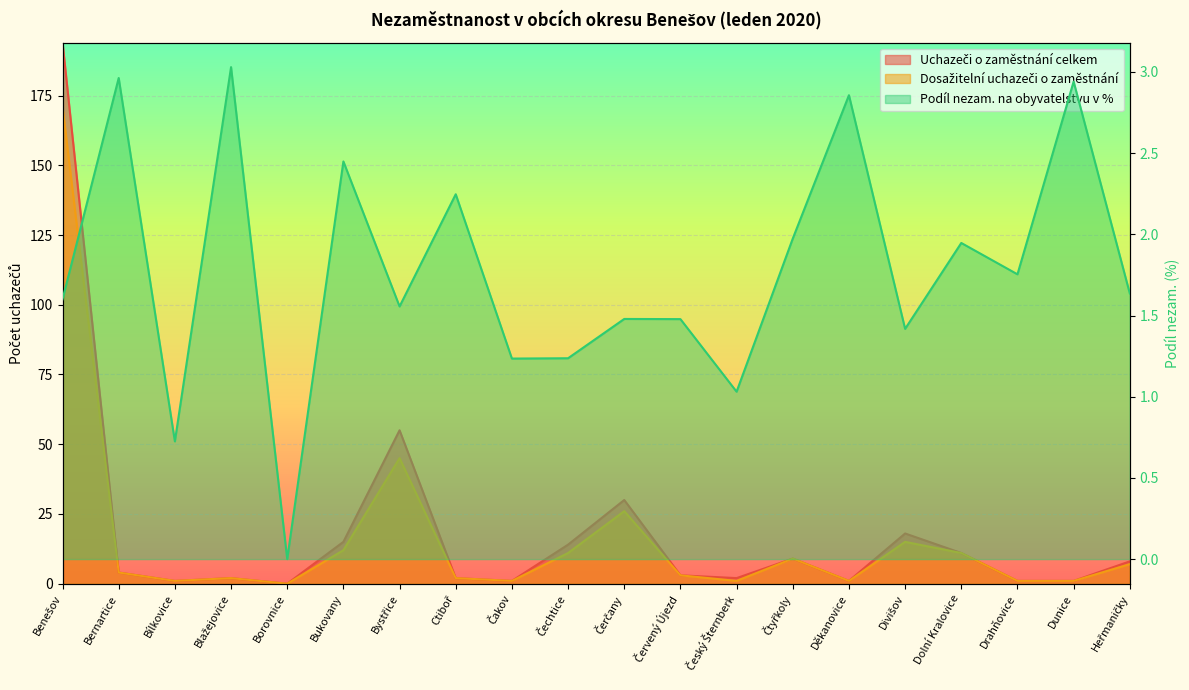

What is the greatest value displayed?

194.0